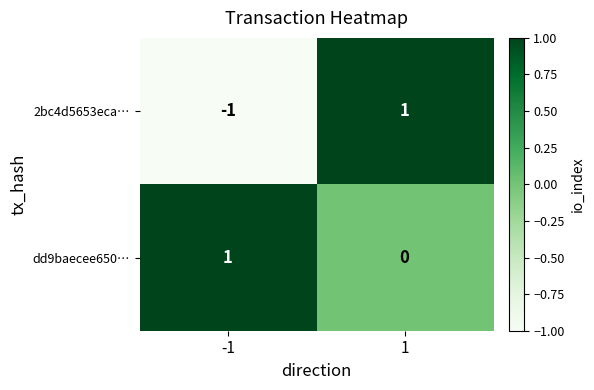

True or false: 2bc4d5653eca… has a value of 1 at 1.

True